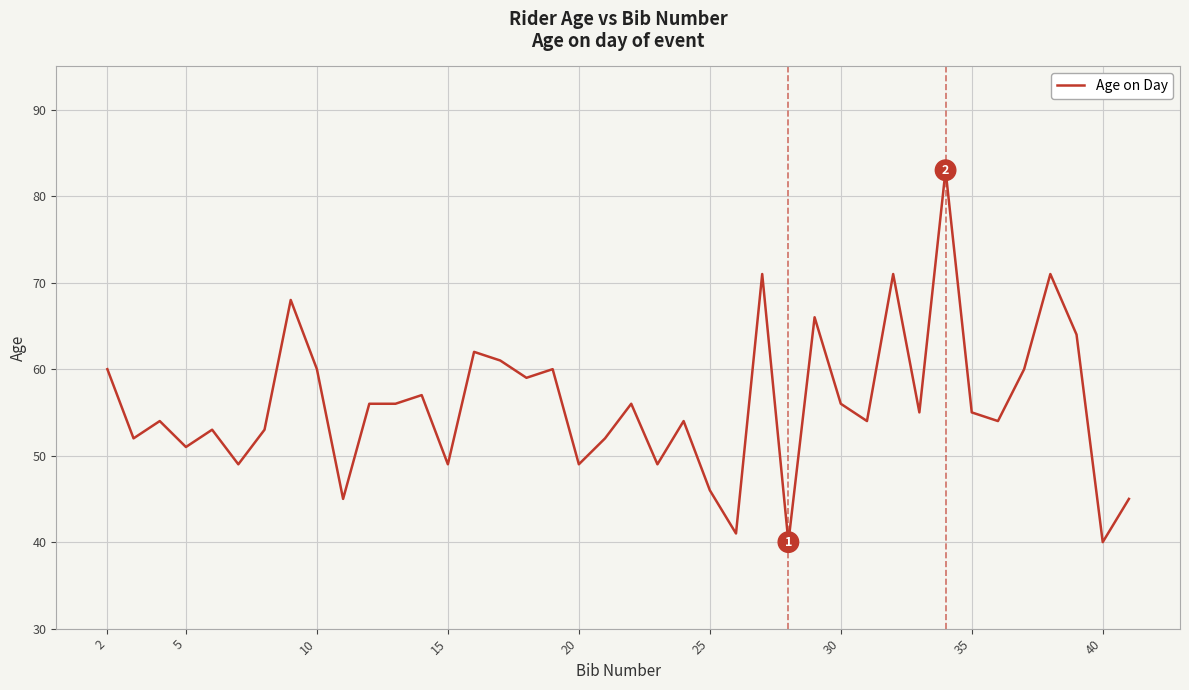

How many series are shown in this chart?

1